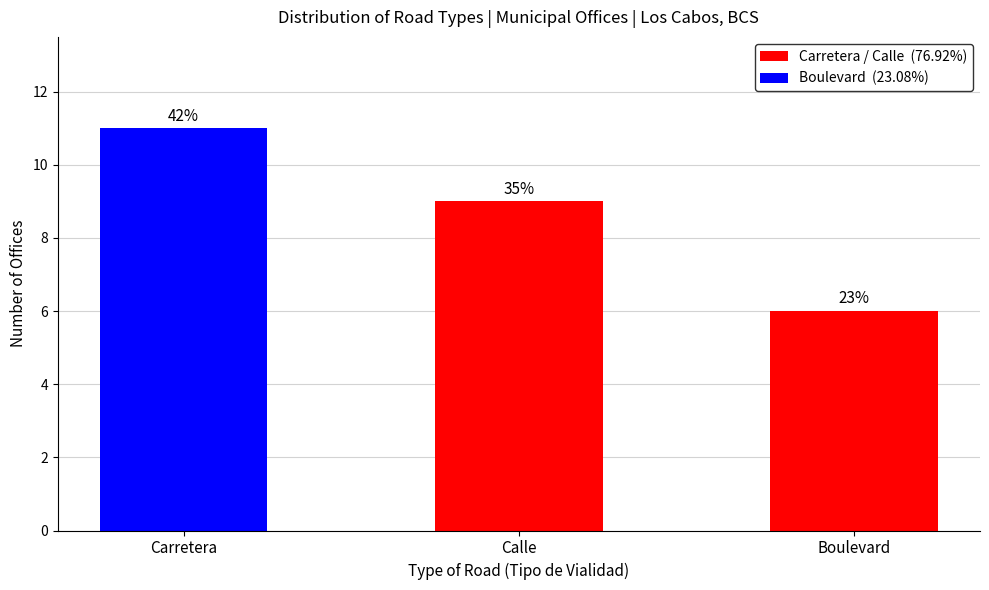

Does the chart contain any negative values?

No